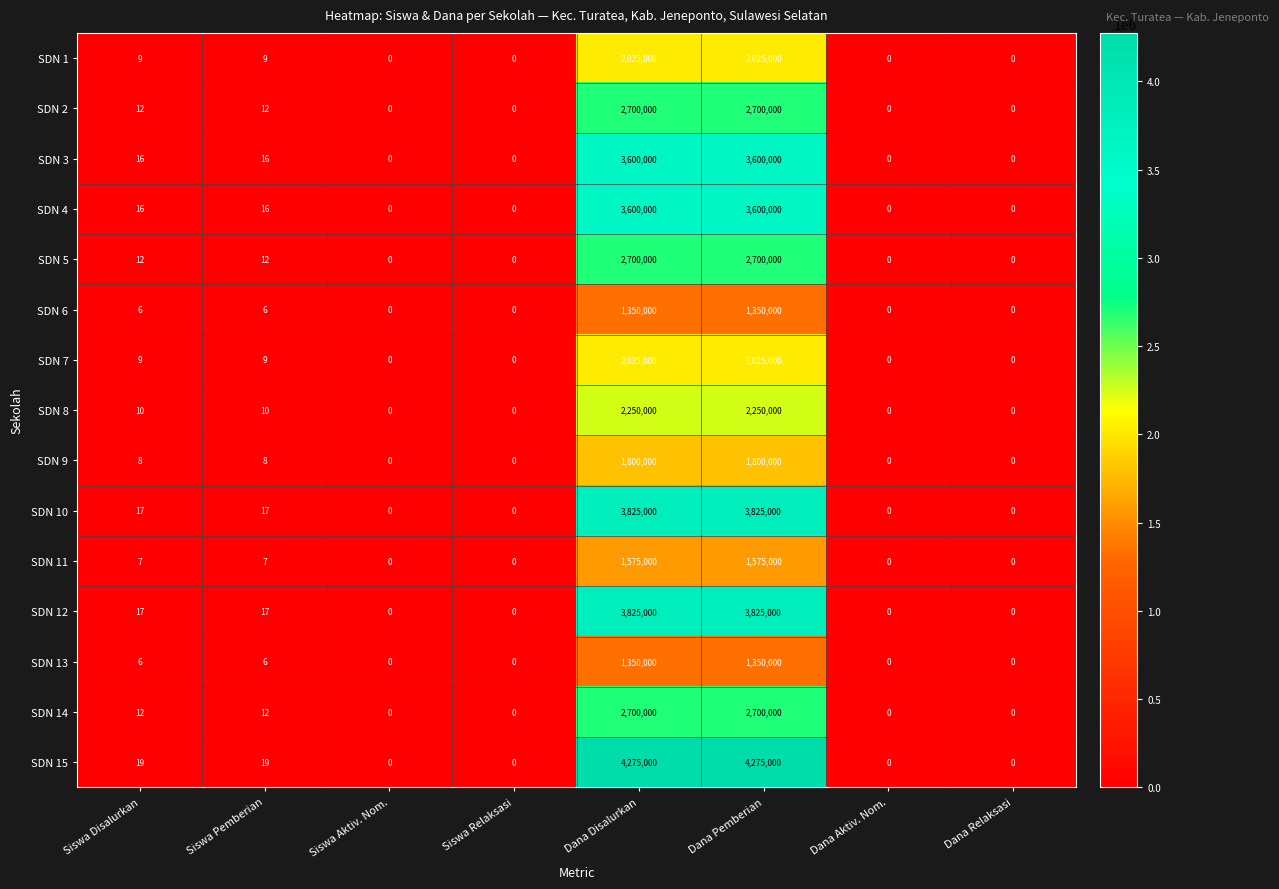

At how many categories does at least one series exceed 4103738?

2